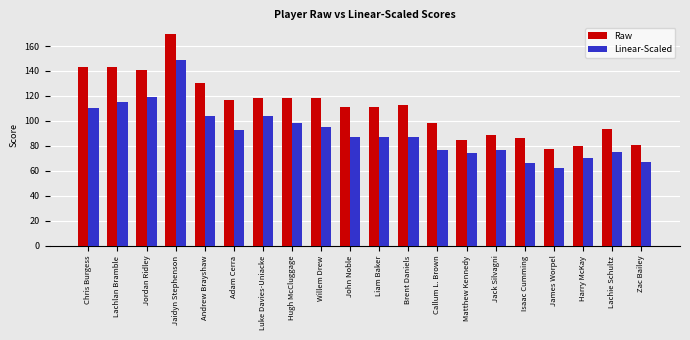

How many data points does each series have?

20